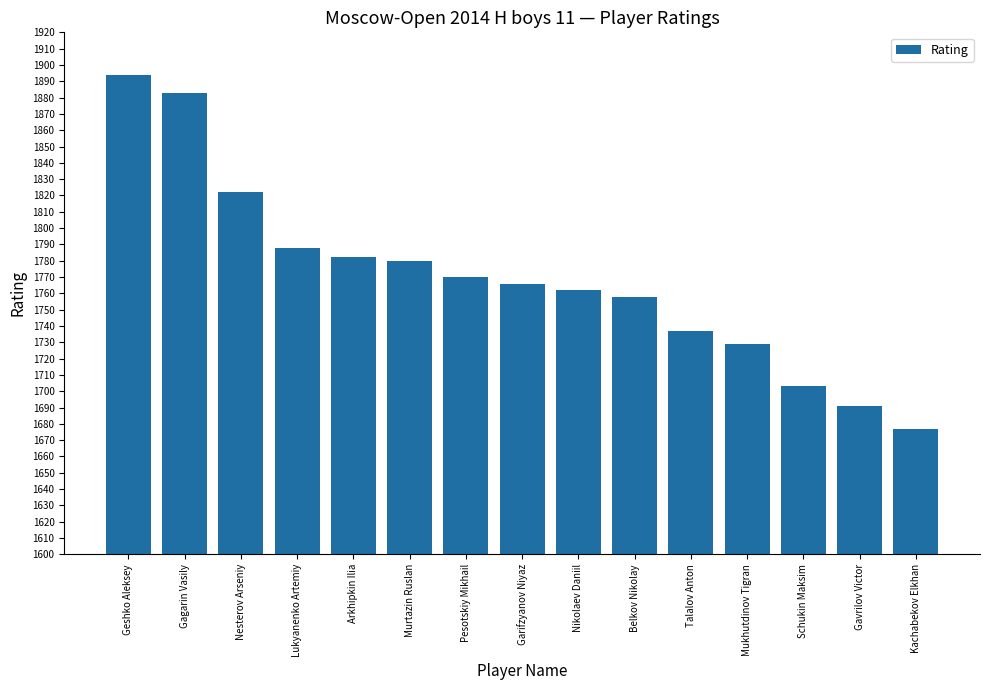

Approximately how many times larger is the value at Arkhipkin Ilia compared to Geshko Aleksey?

0.9